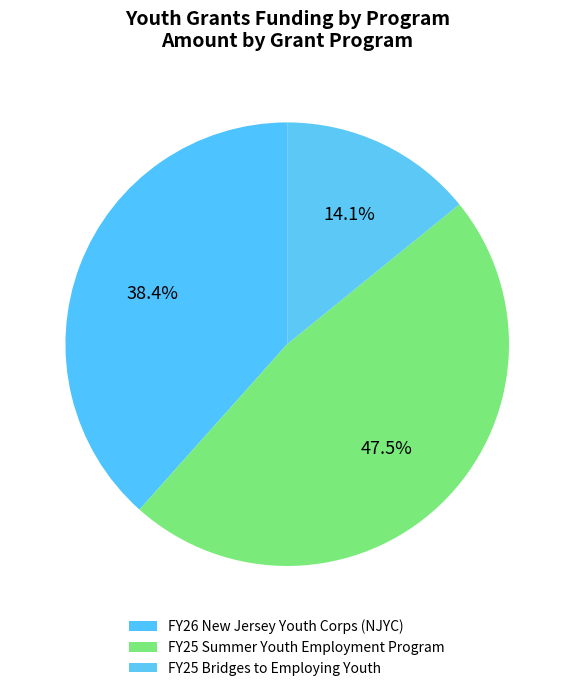

Does FY26 New Jersey Youth Corps (NJYC) represent more than half of the total?

No